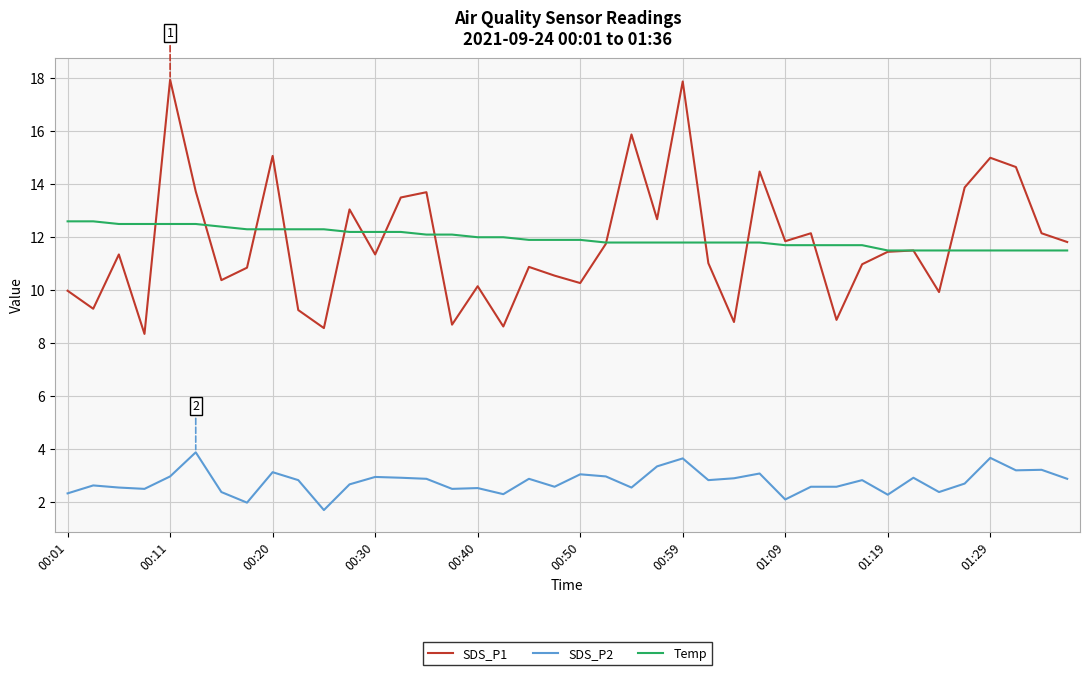

True or false: Temp and SDS_P2 intersect in this chart.

False